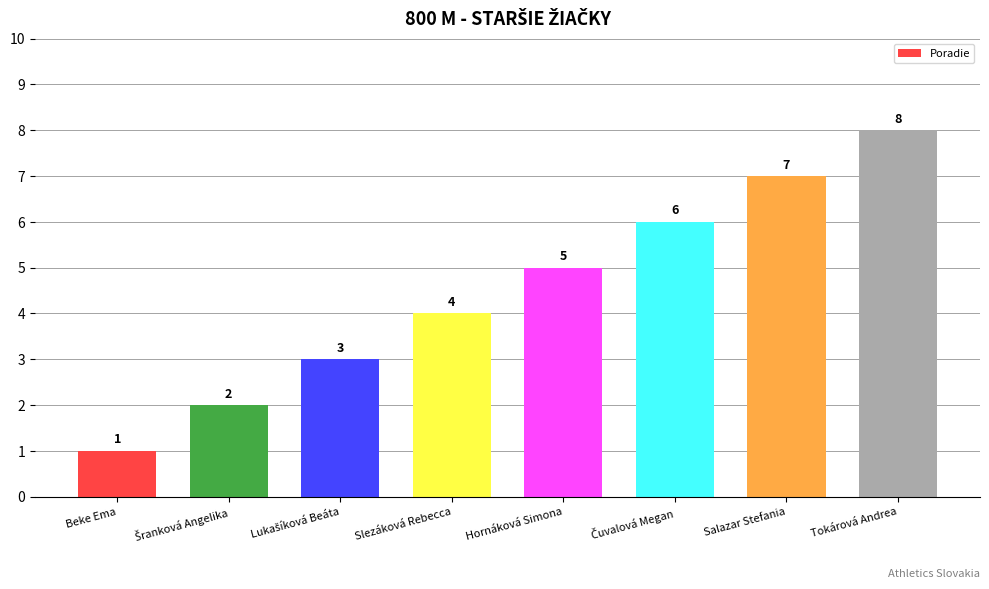

What is the difference between the maximum and minimum values?

7